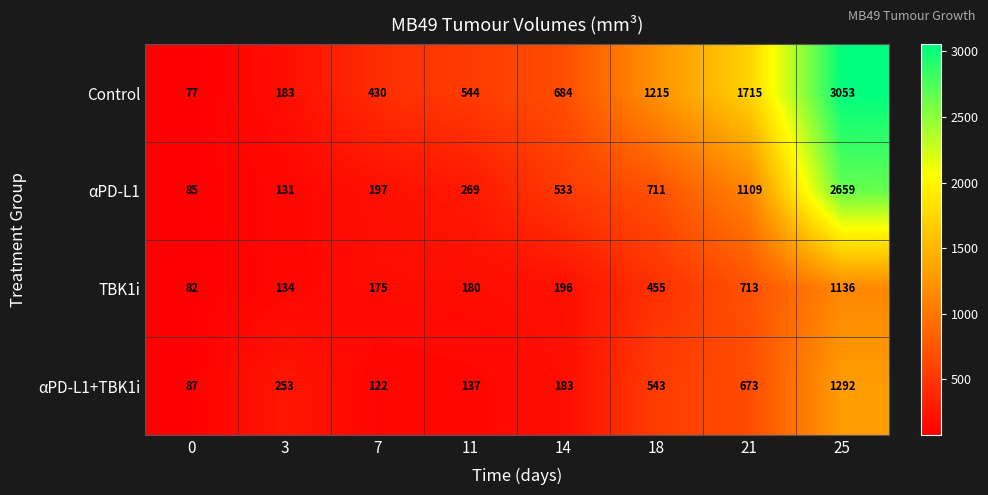

Rank the series at 14 from lowest to highest value.

αPD-L1+TBK1i, TBK1i, αPD-L1, Control